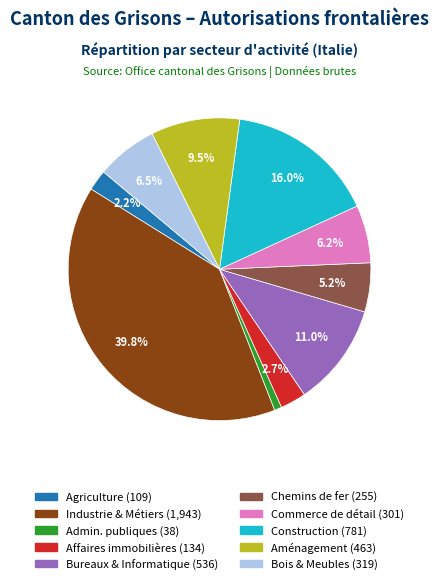

Is there any slice that represents more than half of the pie?

No